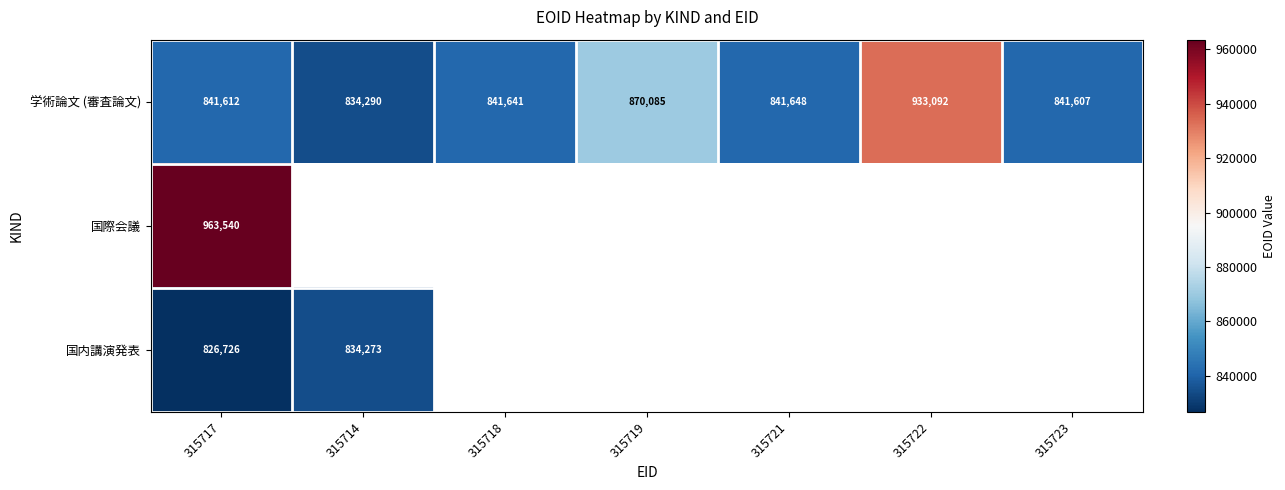

How many categories are shown in the chart?

7